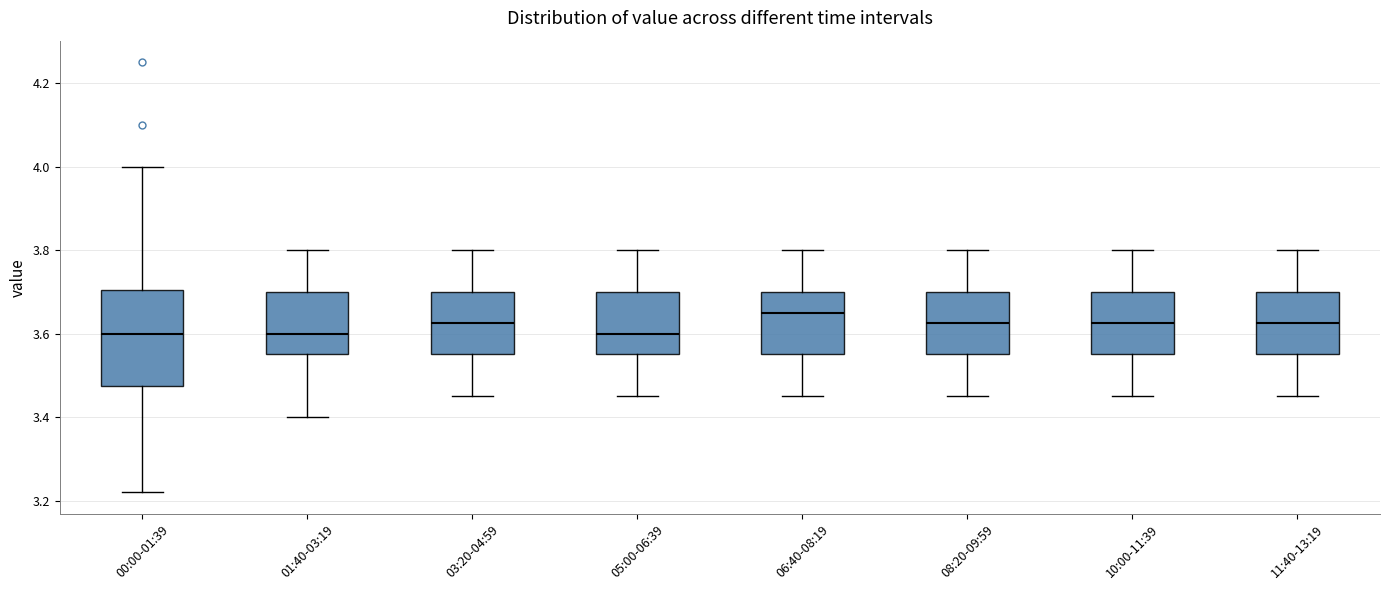

Where does the lower whisker of the box for 01:40-03:19 end on the y-axis? The values are not printed on the chart, so give them approximately, as read against the axis.

3.40